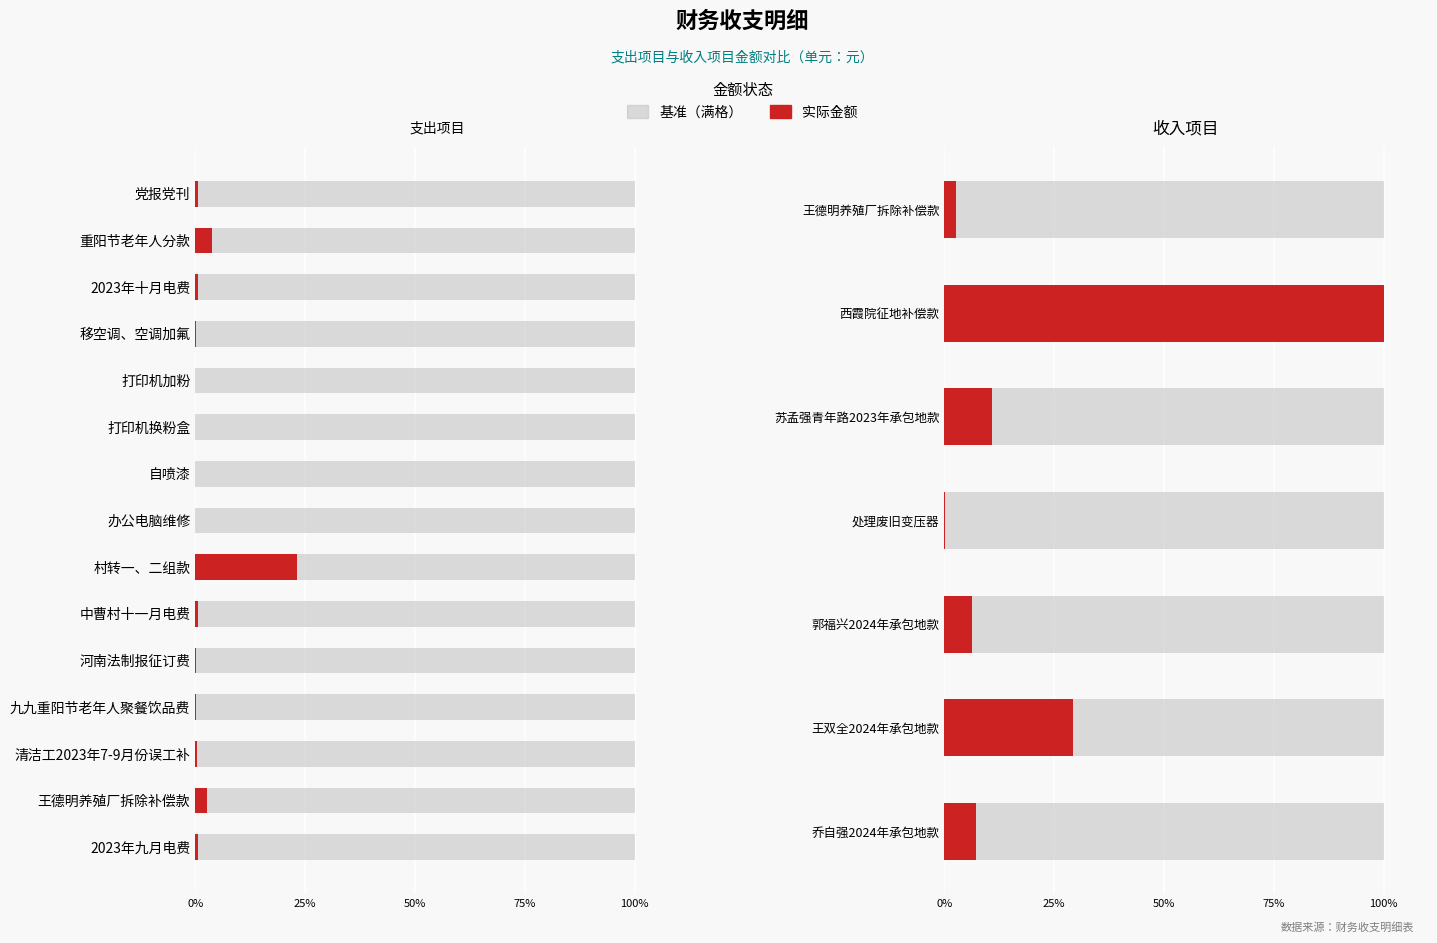

The value at 重阳节老年人分款 is 3.7. True or false?

True